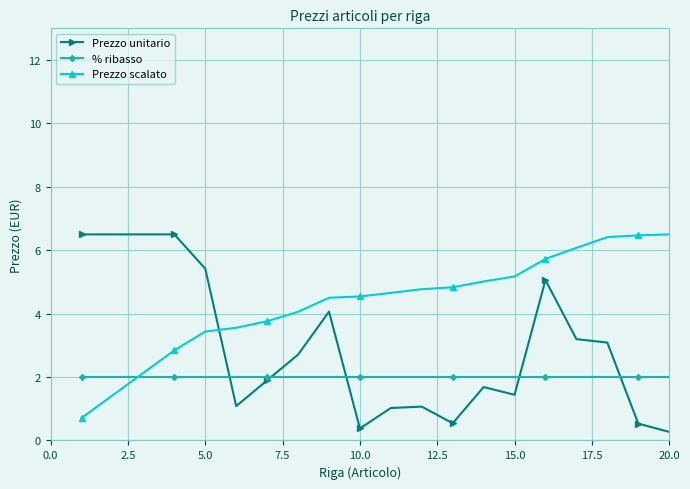

Does the chart display data point markers on the line(s)?

Yes